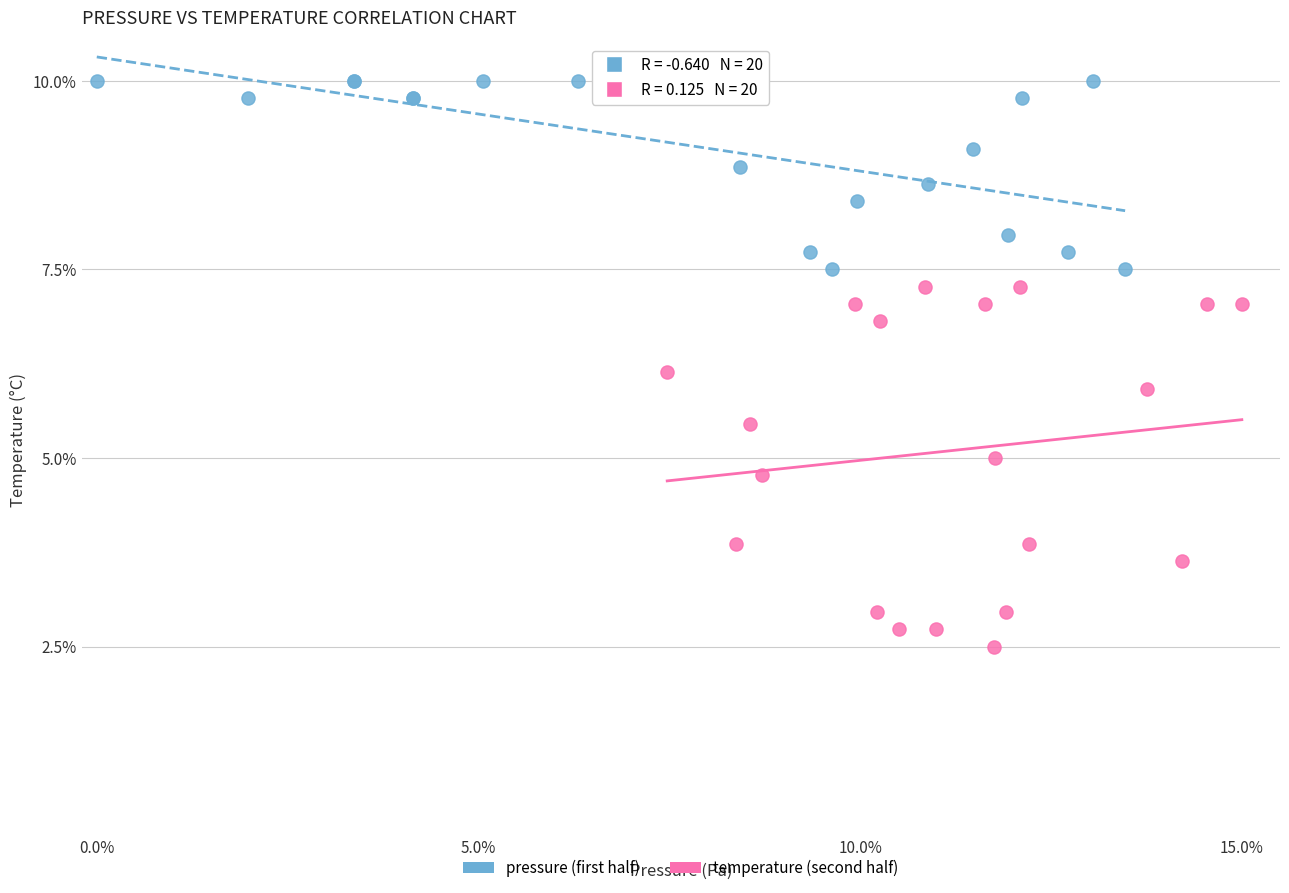

What are all the series names shown in the legend?

pressure (first half), temperature (second half)